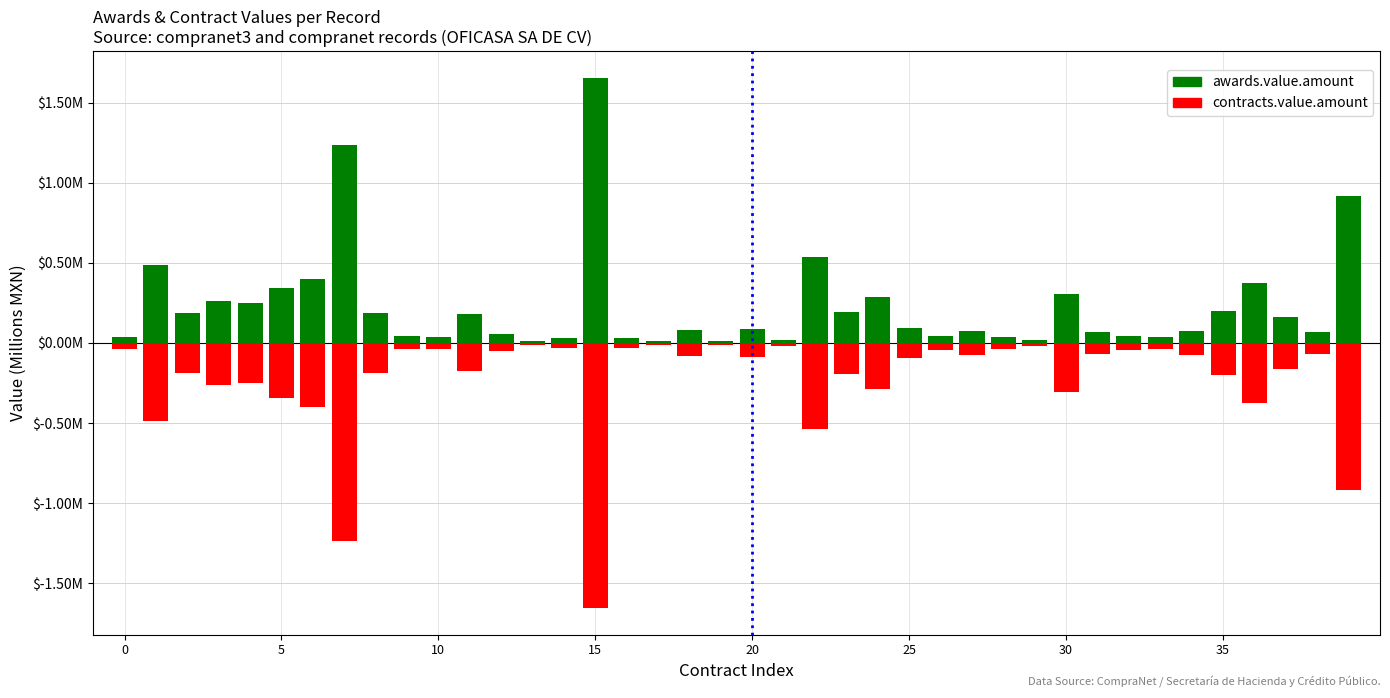

Reading right to left, what are all the values shown in this chart?

awards.value.amount: 0.9	0.1	0.2	0.4	0.2	0.1	0.0	0.0	0.1	0.3	0.0	0.0	0.1	0.0	0.1	0.3	0.2	0.5	0.0	0.1	0.0	0.1	0.0	0.0	1.7	0.0	0.0	0.1	0.2	0.0	0.0	0.2	1.2	0.4	0.3	0.2	0.3	0.2	0.5	0.0
contracts.value.amount: -0.9	-0.1	-0.2	-0.4	-0.2	-0.1	-0.0	-0.0	-0.1	-0.3	-0.0	-0.0	-0.1	-0.0	-0.1	-0.3	-0.2	-0.5	-0.0	-0.1	-0.0	-0.1	-0.0	-0.0	-1.7	-0.0	-0.0	-0.1	-0.2	-0.0	-0.0	-0.2	-1.2	-0.4	-0.3	-0.2	-0.3	-0.2	-0.5	-0.0